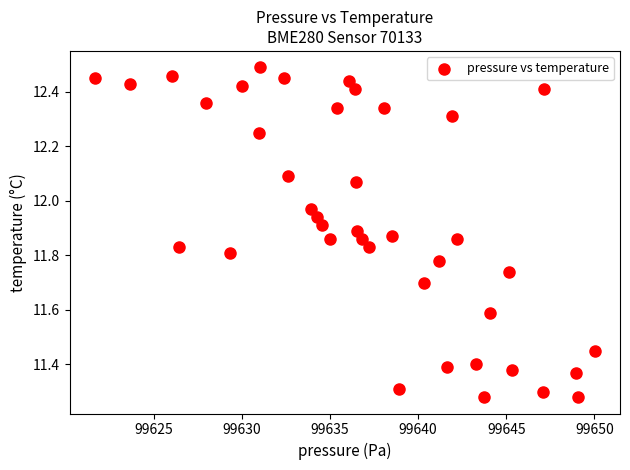

What is the range of Y values (max minus min)?

1.2